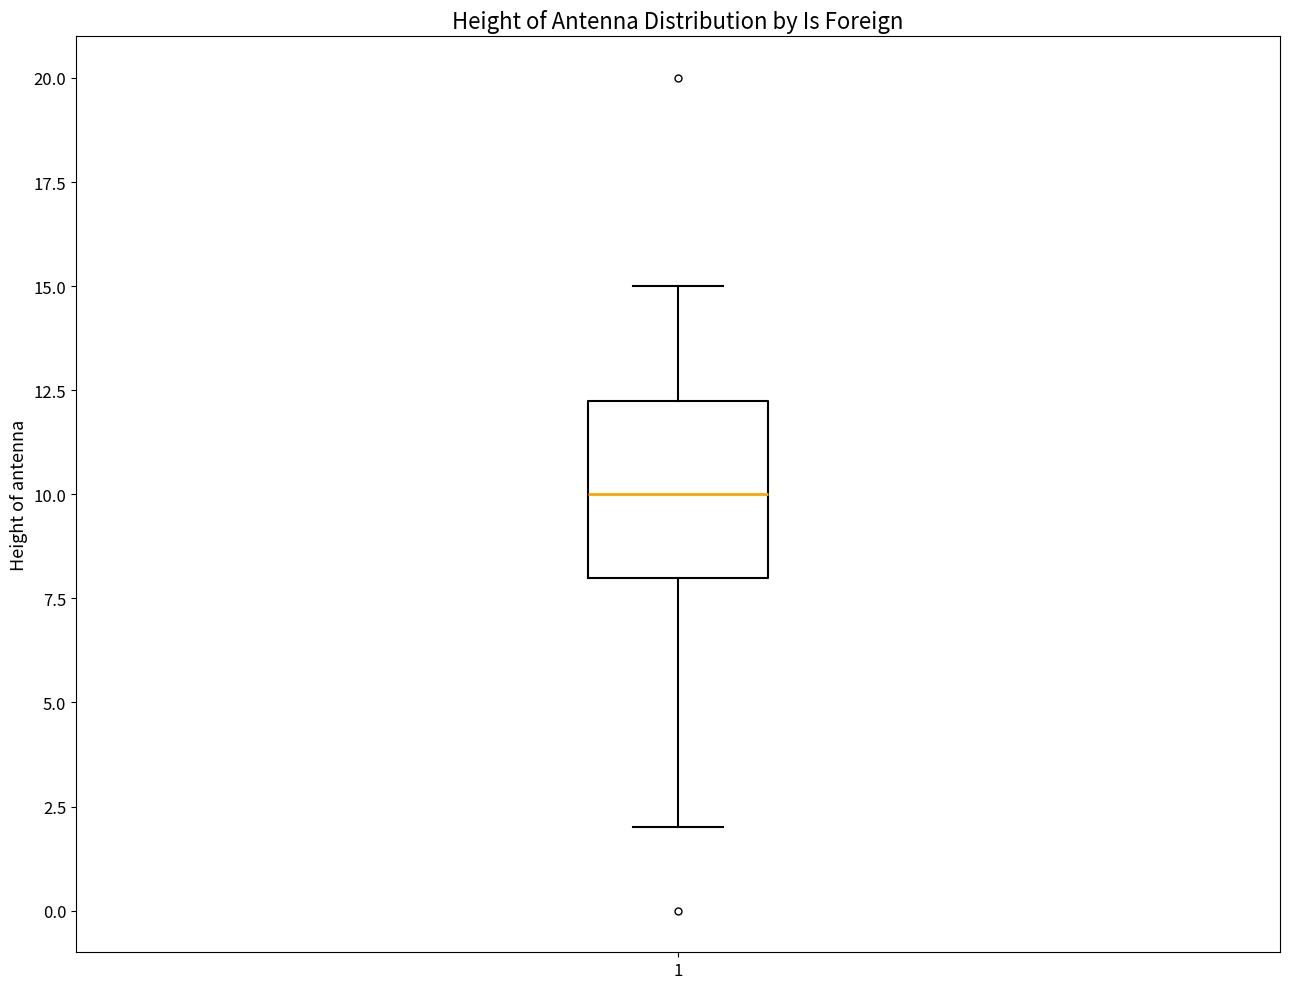

Transcribe this box plot: give where the median line is, the range the box spans, and where the two whiskers end, as read against the y-axis. The values are not printed on the chart, so give them approximately, as read against the axis.

median 10.0, box 8.0 to 12.5, whiskers 2.0 to 15.0